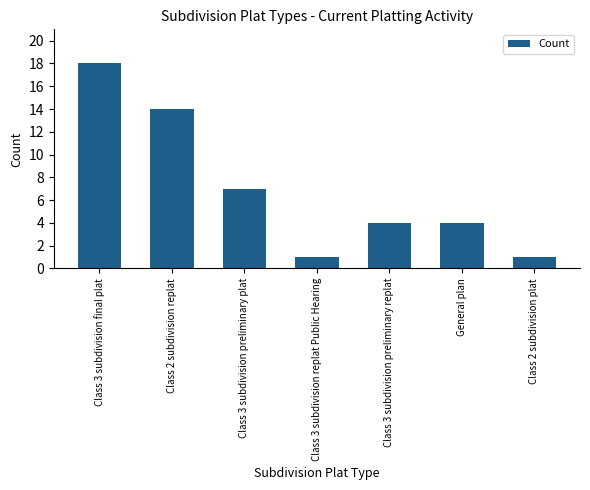

Which category has the highest value across all series?

Class 3 subdivision final plat